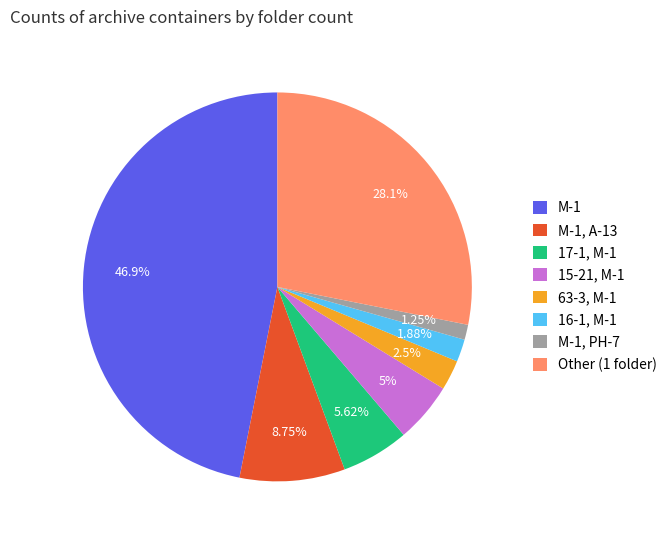

How many slices are in this pie chart?

8